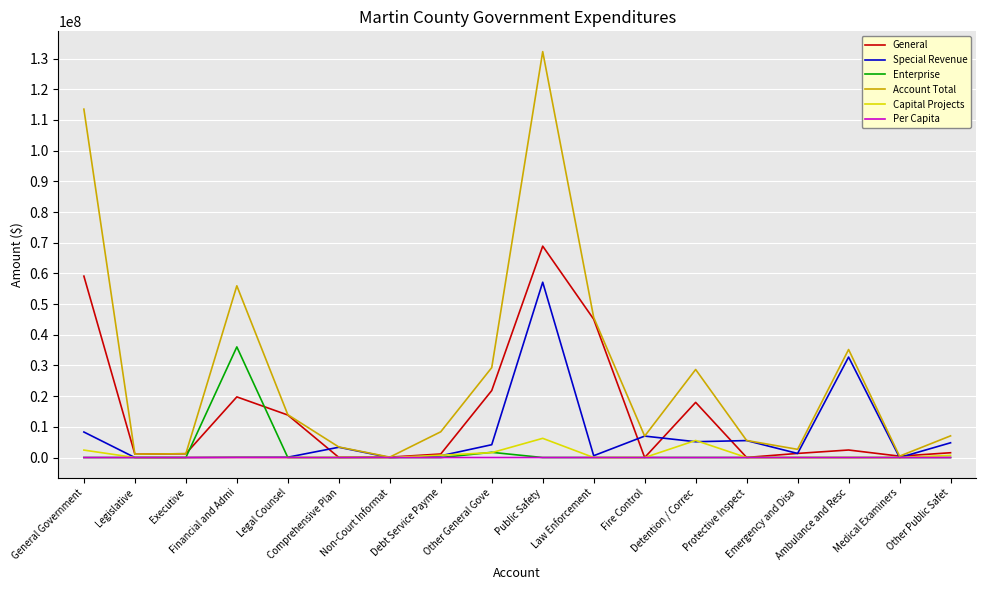

Which series has the largest total across all categories?

Account Total